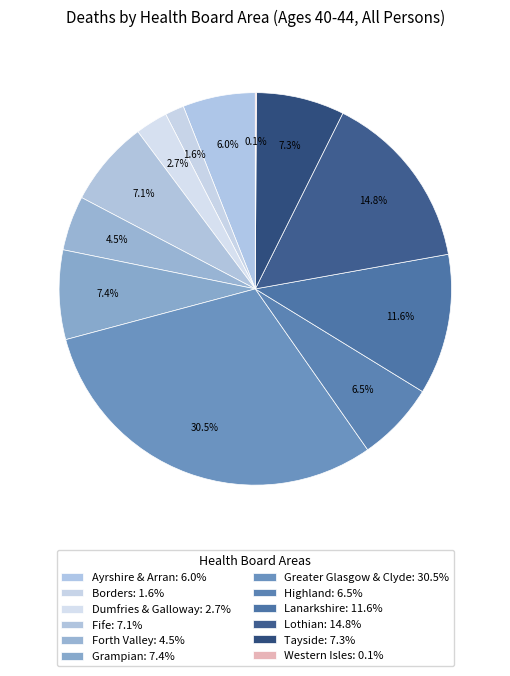

To the nearest percent, what is the combined percentage of Highland and Ayrshire & Arran?

13%